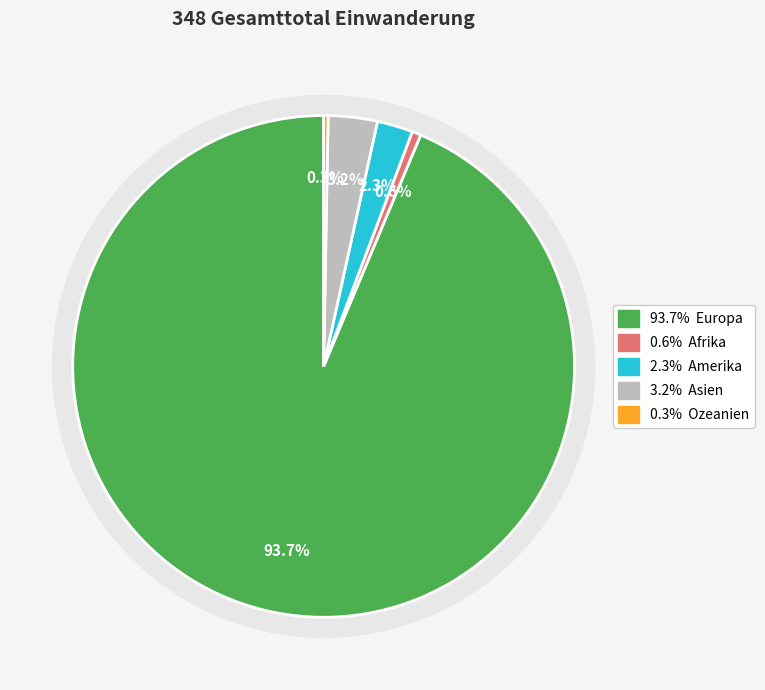

To the nearest percent, what percentage of the pie is Afrika?

1%